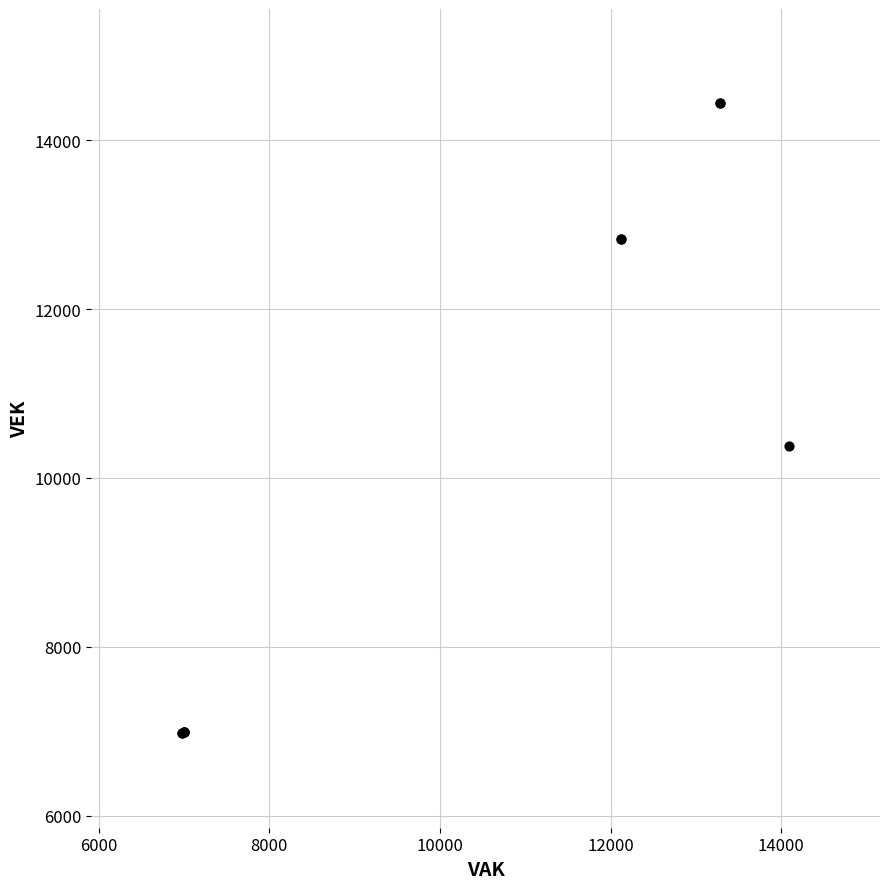

What Y value in the scatter plot is closest to 10706?

10381